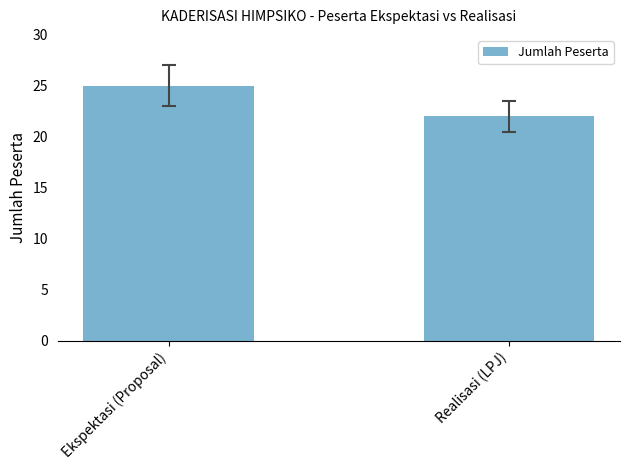

What is the label of the 2nd bar from the left?

Realisasi (LPJ)